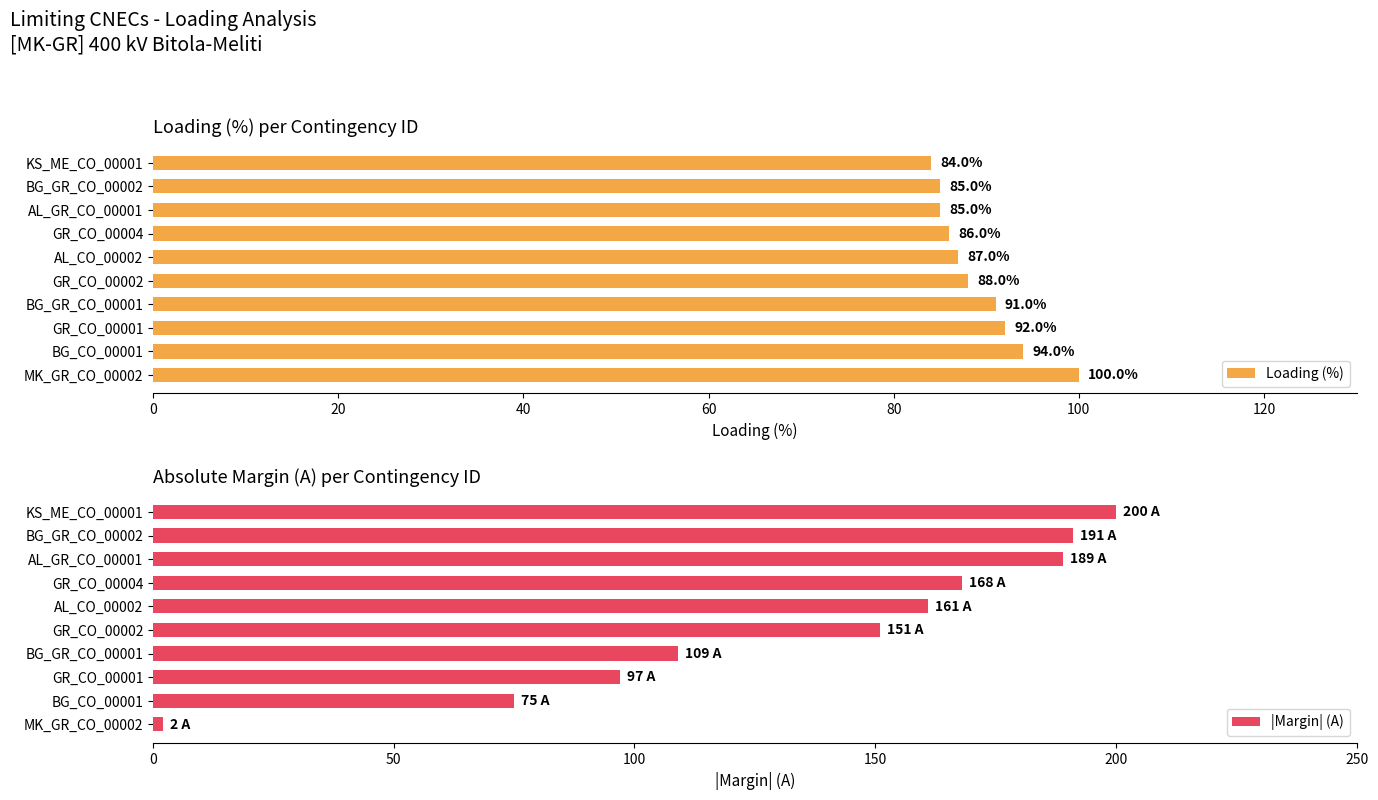

Reading left to right, transcribe all the data shown in this chart.

Loading (%): 100	94	92	91	88	87	86	85	85	84
|Margin| (A): 2	75	97	109	151	161	168	189	191	200